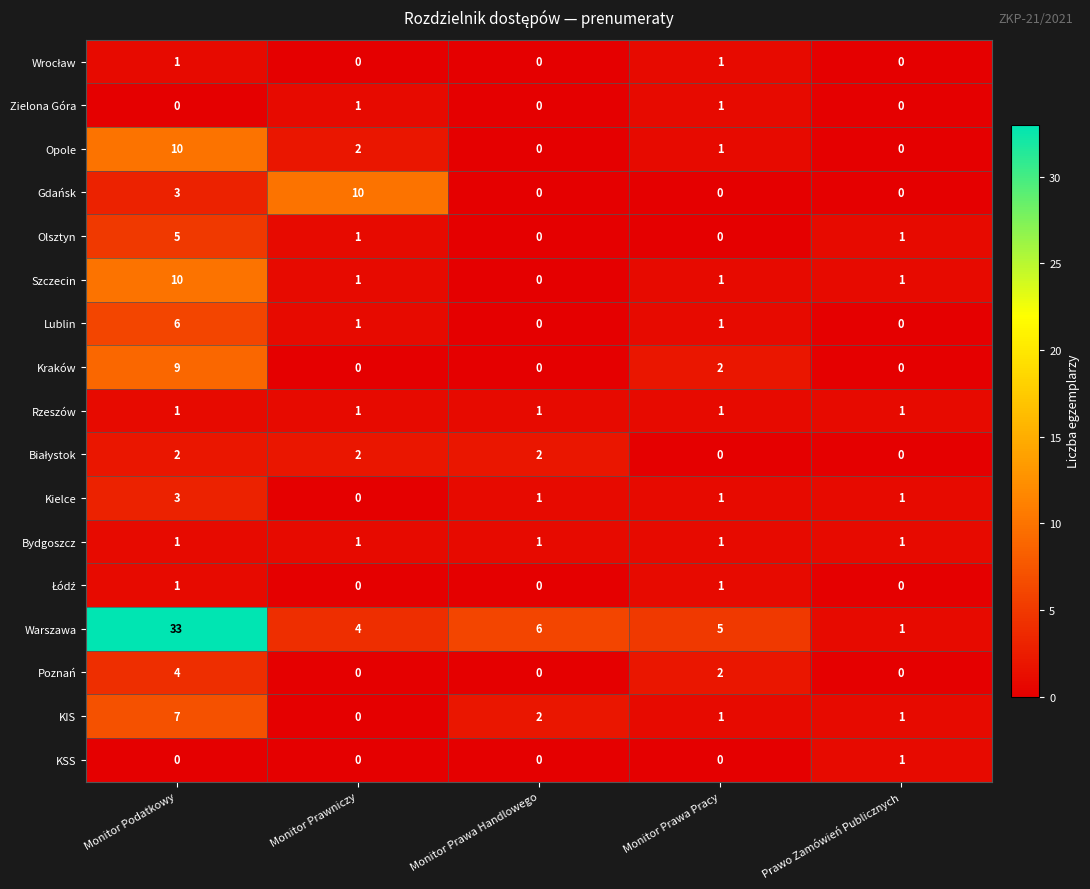

What is the sum of the Opole values at Monitor Podatkowy and Monitor Prawniczy?

12